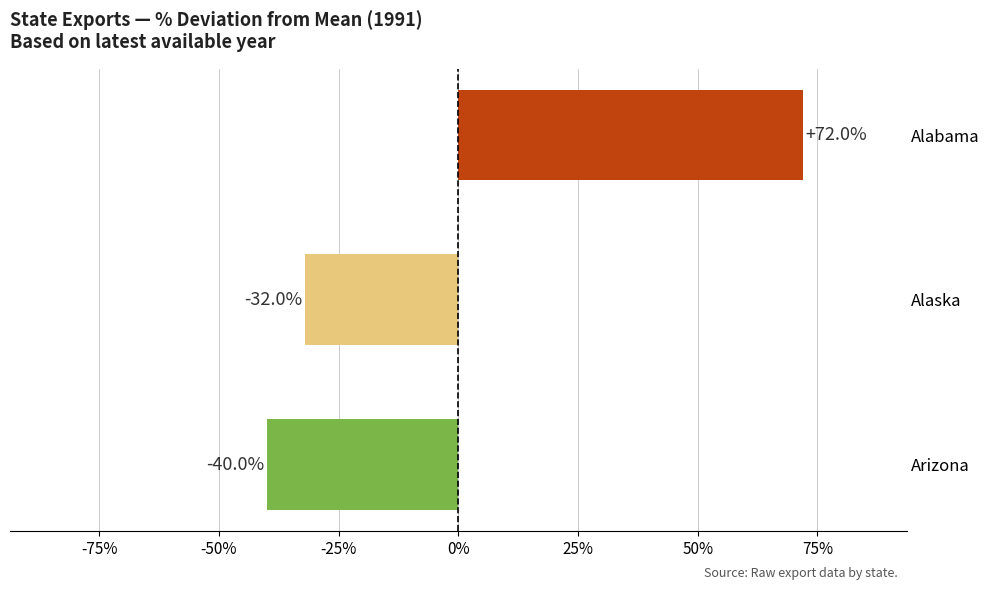

Are the bars horizontal?

Yes